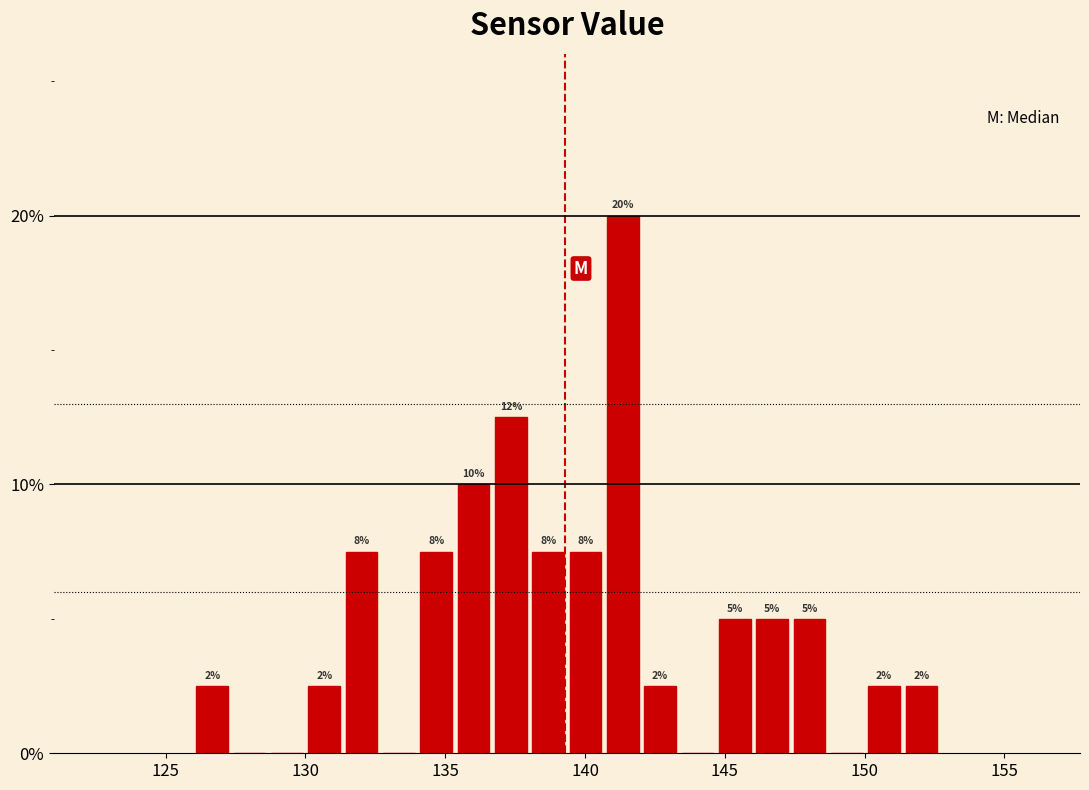

Read against the x-axis, roughly where is the centre of the tallest bar?

141.5